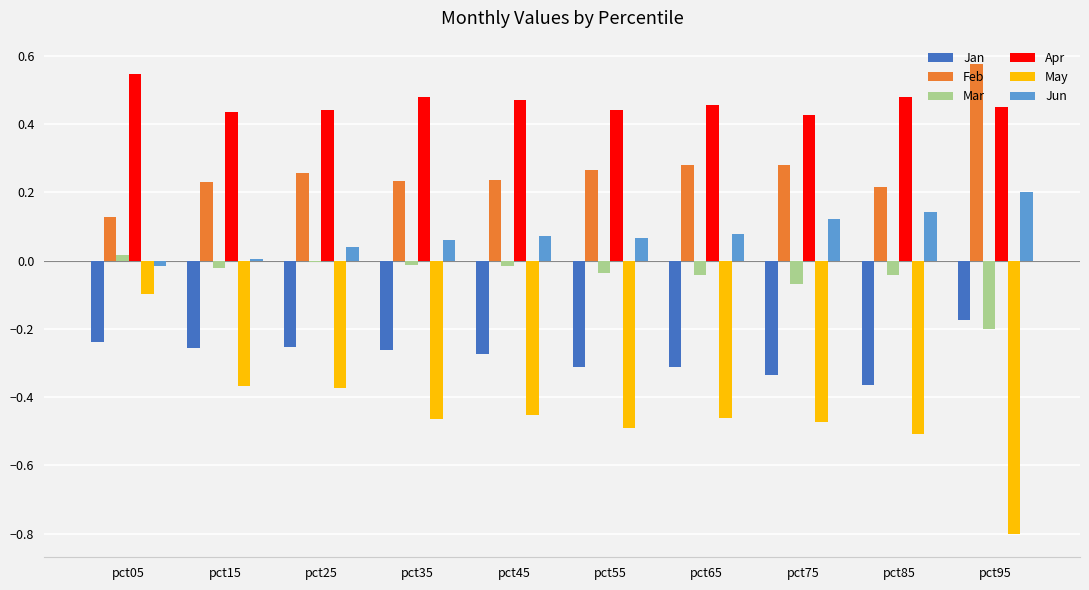

Is the value of May at pct65 greater than the value of Mar at pct15?

No